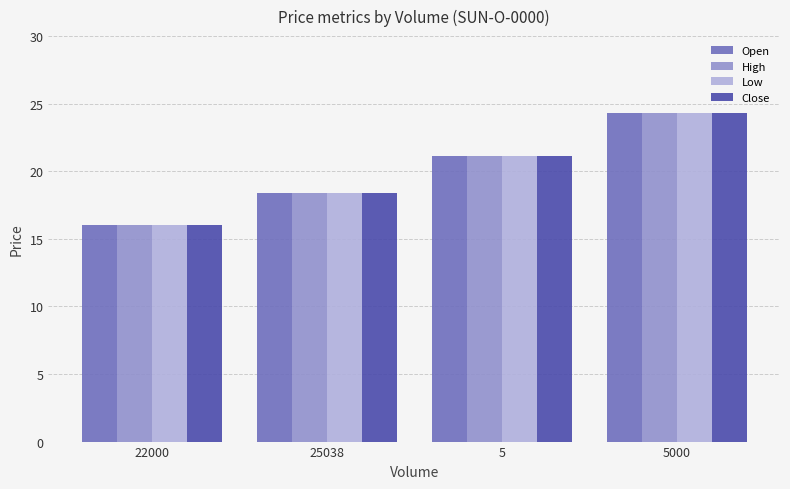

What is the maximum value shown in the chart?

24.3